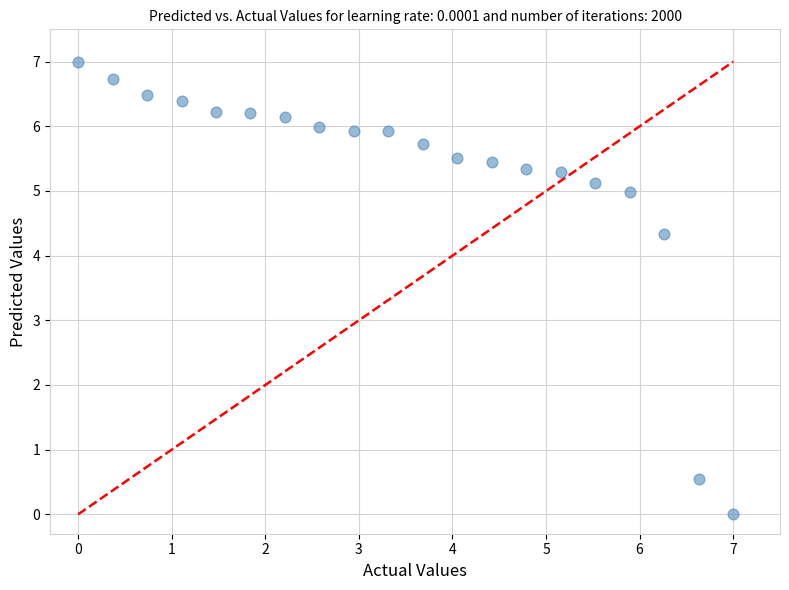

What is the range of X values (max minus min)?

7.0